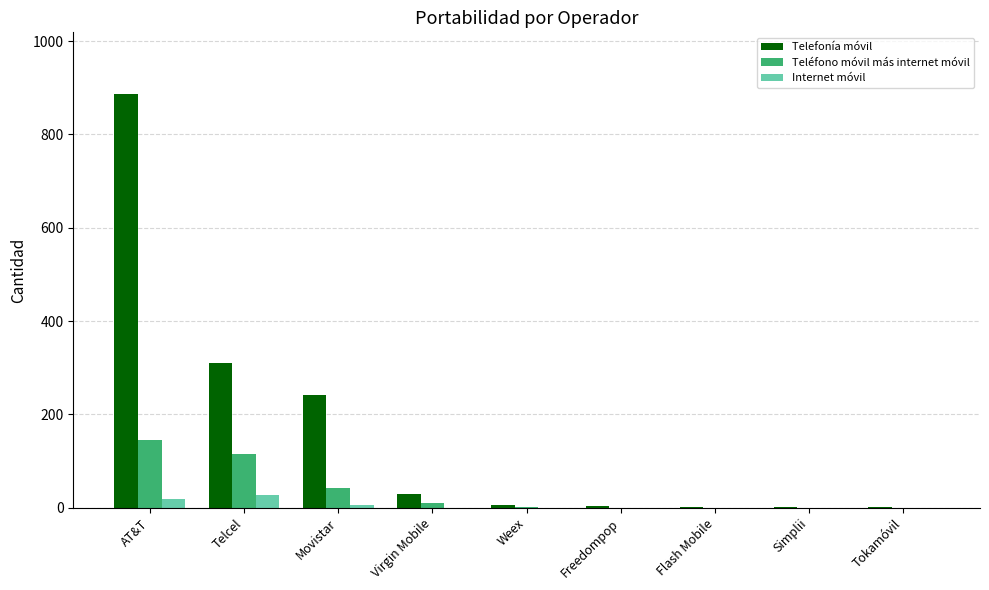

Which series changed the most between Telcel and Tokamóvil?

Telefonía móvil